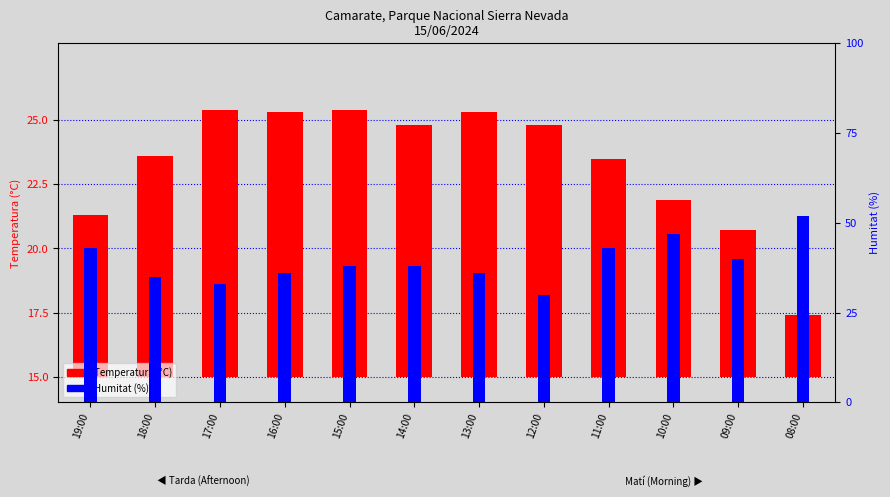

Which has a higher value, 17:00 or 16:00?

17:00